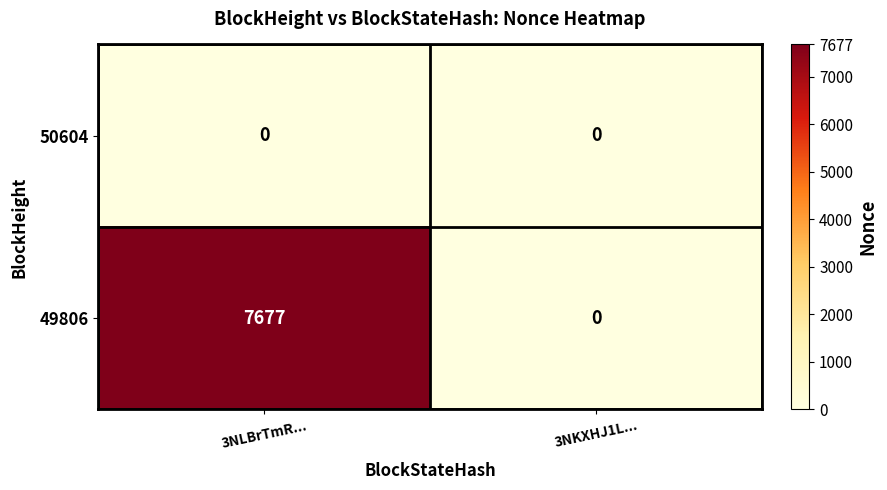

How many categories are shown in the chart?

2